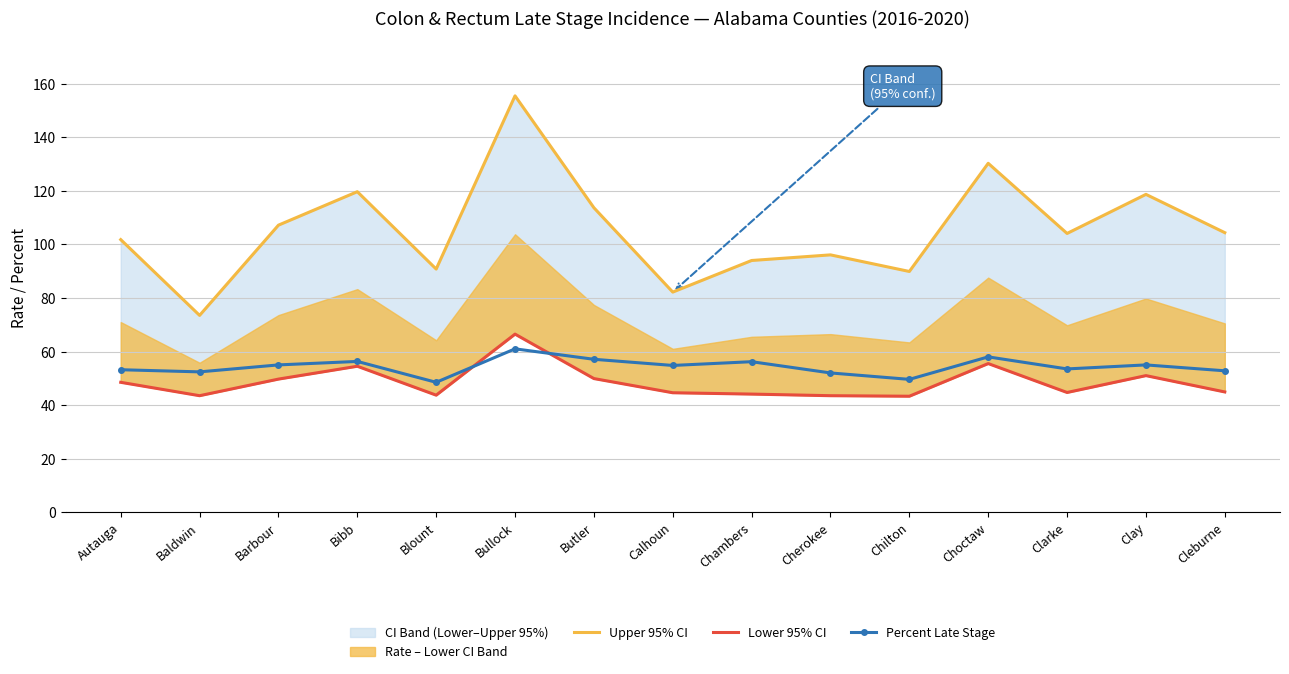

What is the approximate value of Percent Late Stage at Butler?

57.1